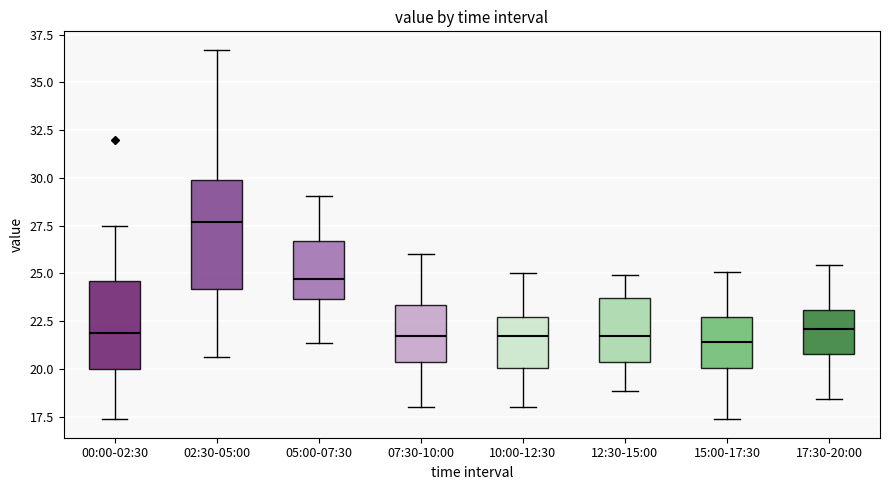

Which box is the tallest, from its lower edge to its upper edge?

02:30-05:00